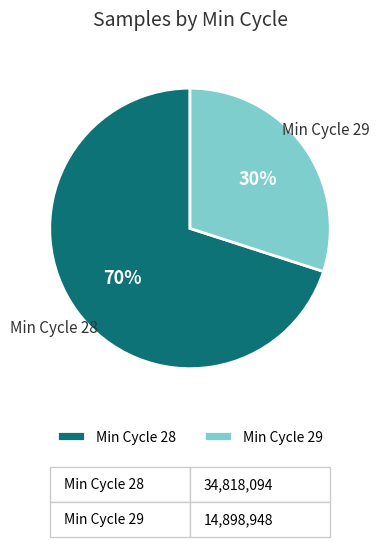

Which category has the biggest portion of the pie?

Min Cycle 28